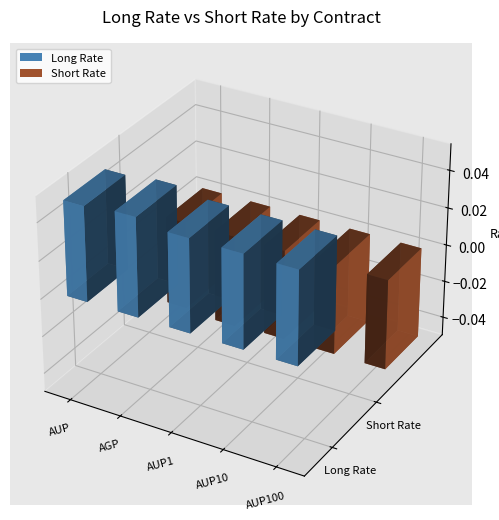

At which label is Long Rate closest to 0?

AUP1